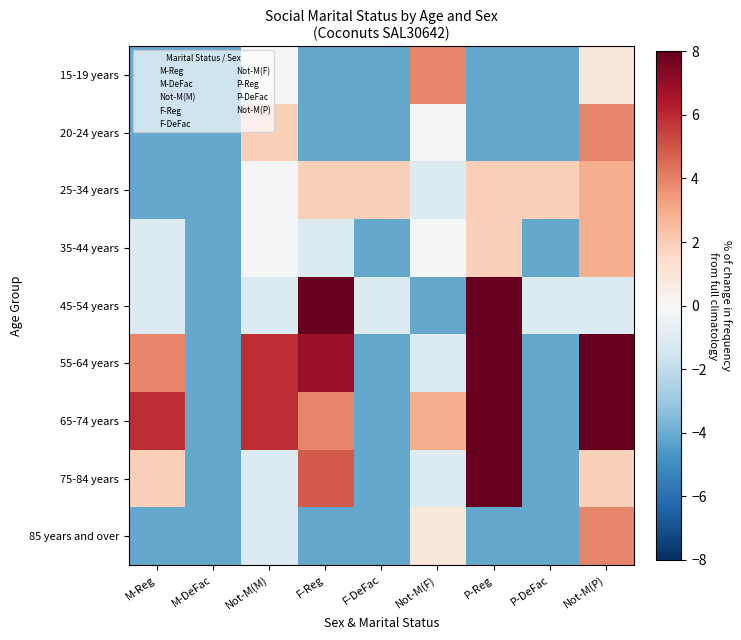

At M-DeFac, list the series in order from smallest to largest.

15-19 years, 20-24 years, 25-34 years, 35-44 years, 45-54 years, 55-64 years, 65-74 years, 75-84 years, 85 years and over